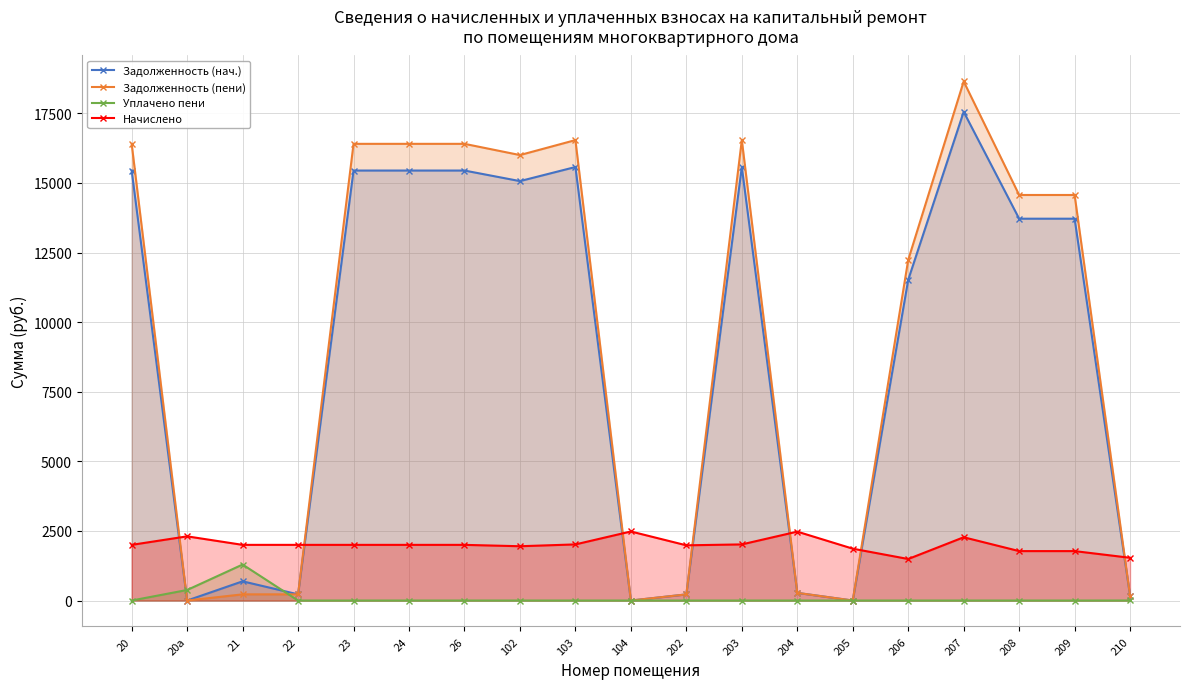

What are all the series names shown in the legend?

Задолженность (нач.), Задолженность (пени), Уплачено пени, Начислено